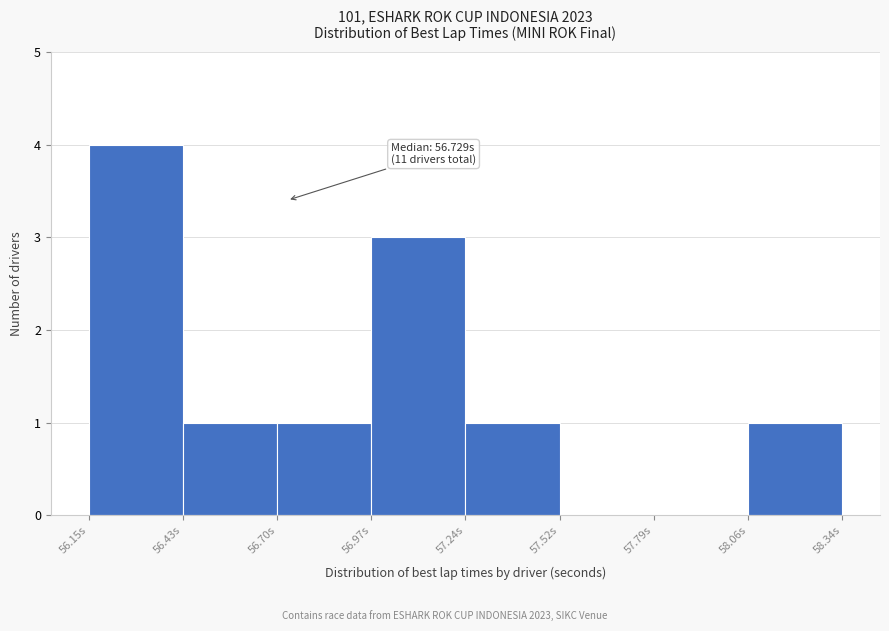

Which range on the x-axis has the tallest bar?

56.15 to 56.45